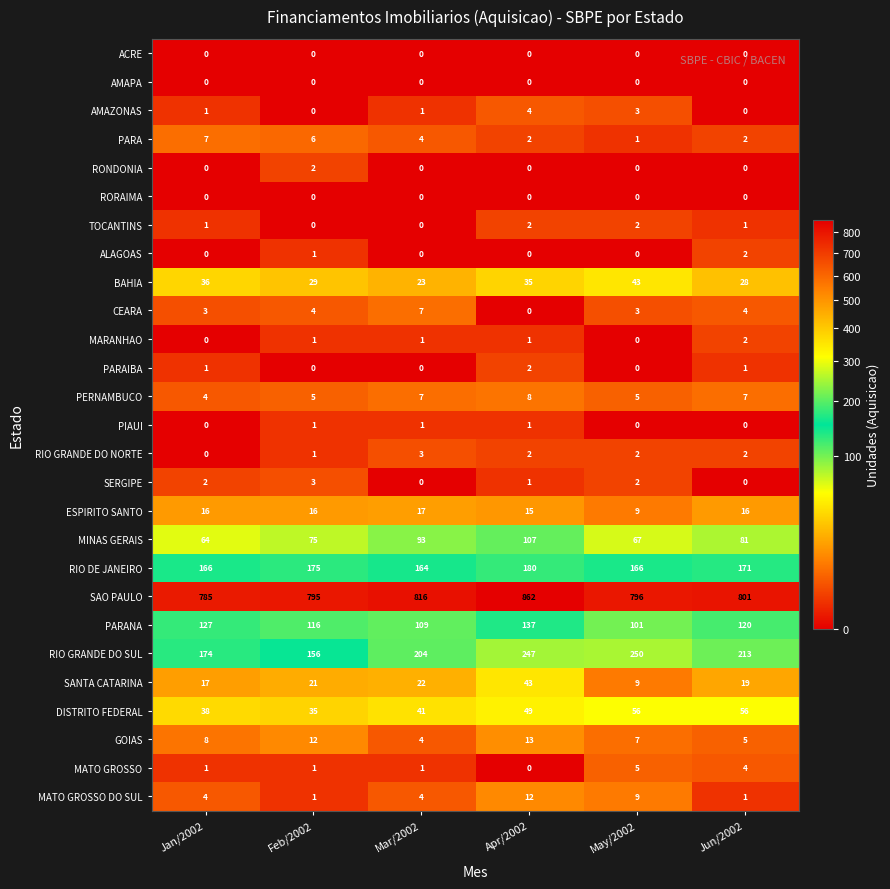

Count the number of categories in the chart.

6